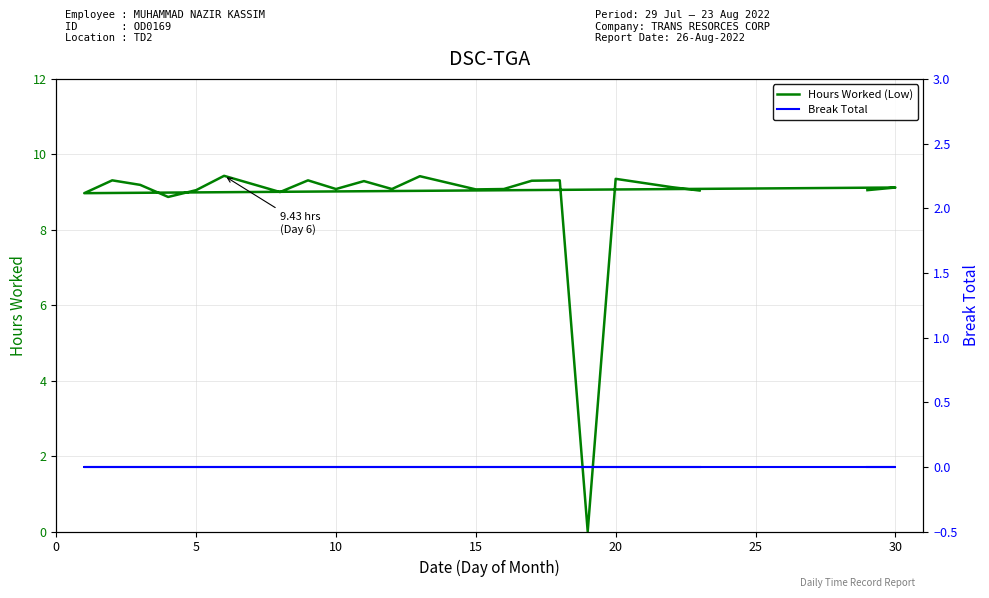

True or false: Hours Worked (Low) has more than 0 points higher than both neighbors.

True